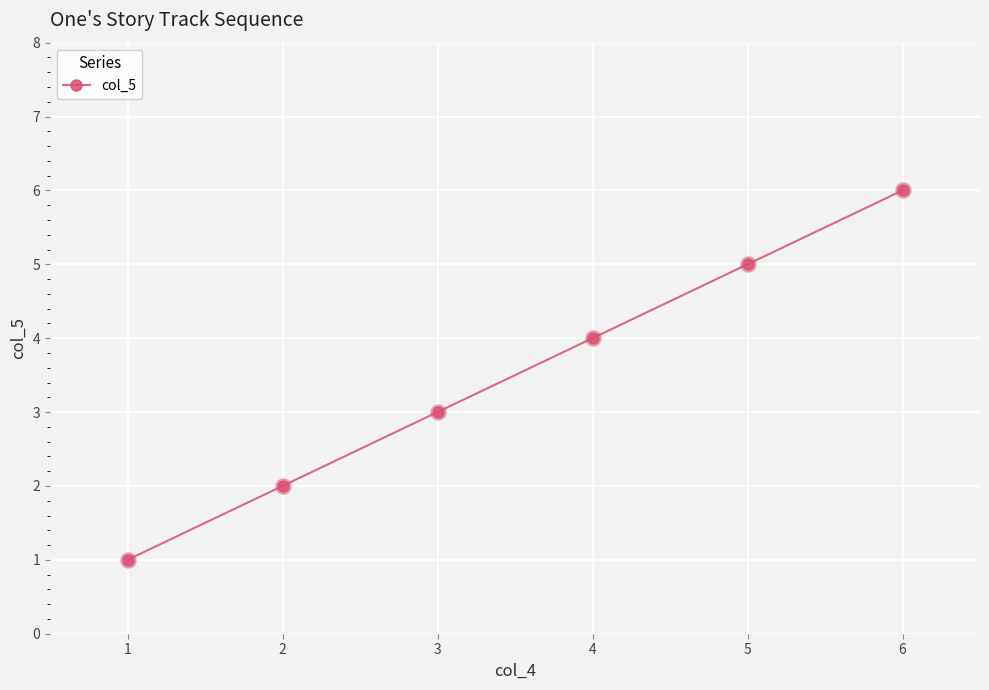

Which has a higher value, 1 or 2?

2